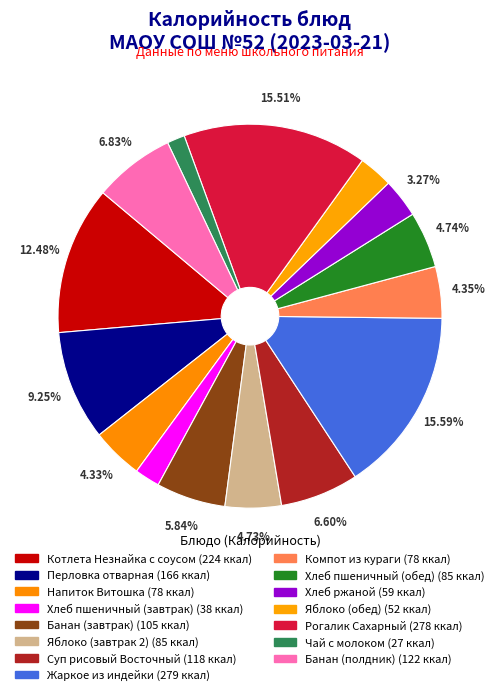

How many slices are in this pie chart?

15